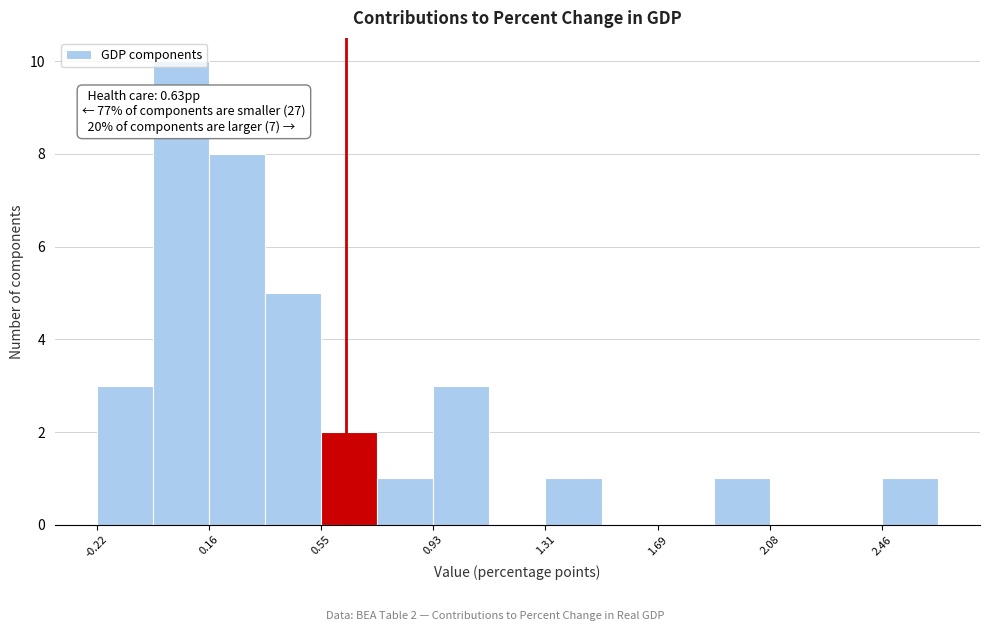

Around what value on the x-axis is the tallest bar? Give the approximate position of its centre, as read against the axis.

0.05